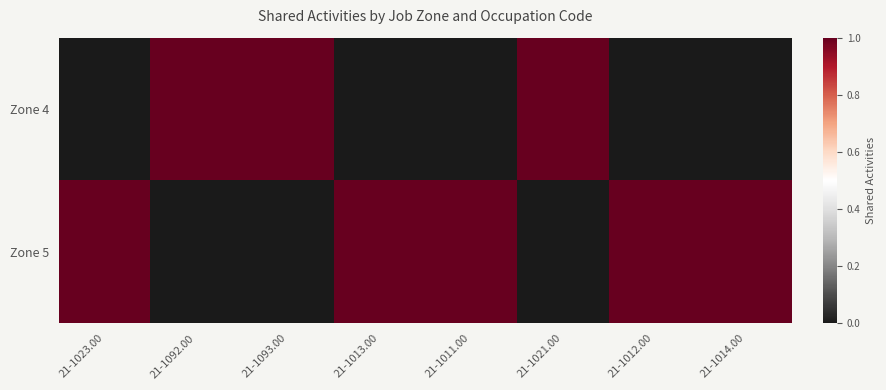

Rank the series by their maximum value, from highest to lowest.

Zone 4, Zone 5